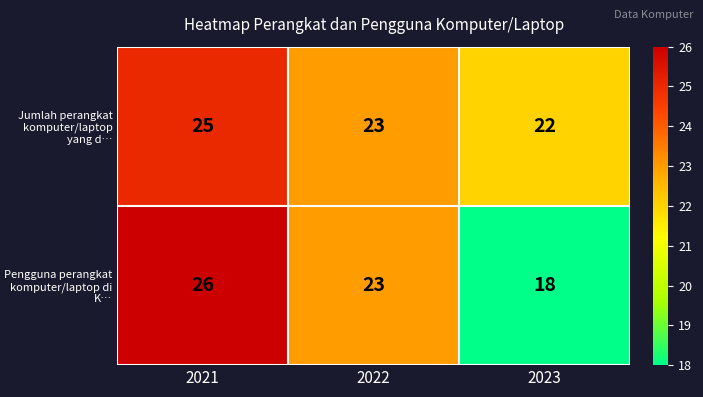

What is the approximate value of Jumlah perangkat komputer/laptop yang d… at 2023?

22